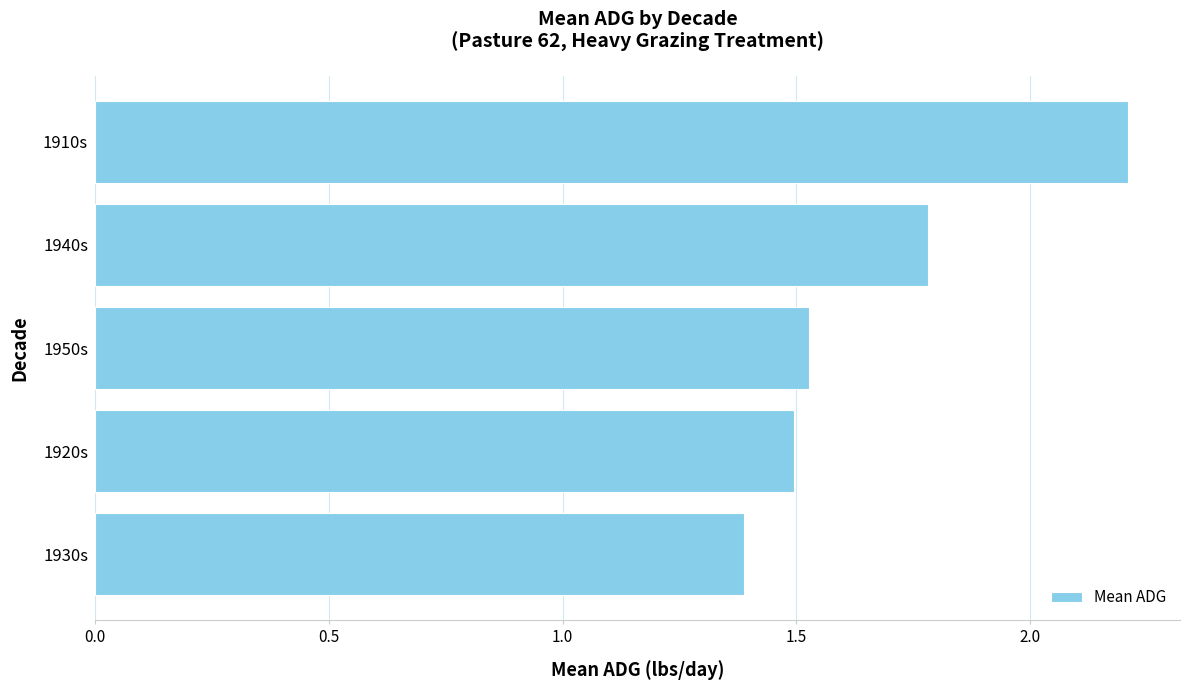

The chart shows a value of 1.0 at 1920s. True or false?

False